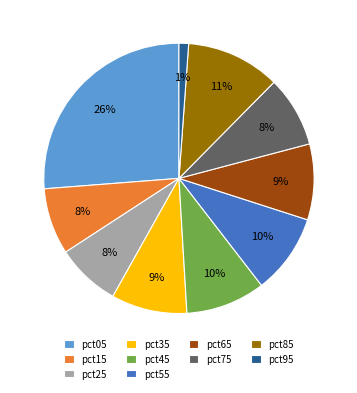

To the nearest percent, what is the combined percentage of pct55 and pct65?

19%